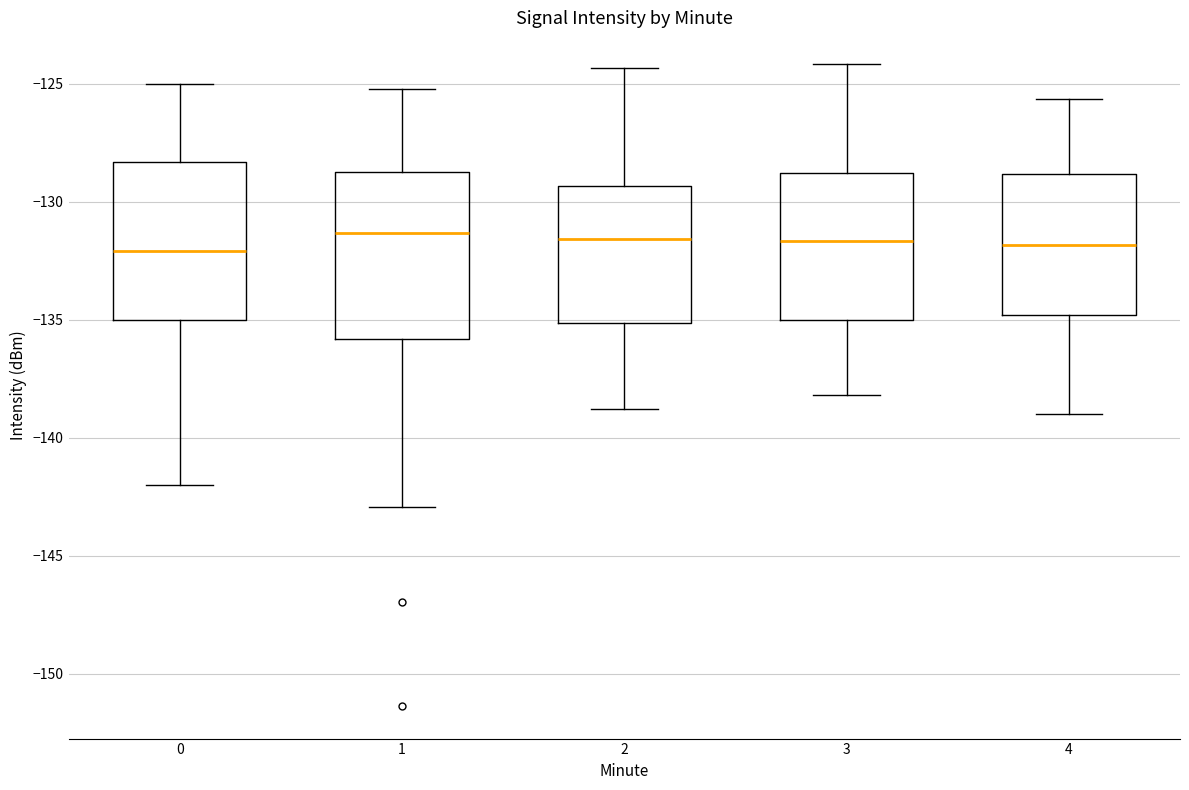

Reading left to right, transcribe this box plot: for each box, give where its median line is, the range the box spans, and where its two whiskers end, as read against the y-axis. The values are not printed on the chart, so give them approximately, as read against the axis.

0: median -132.0, box -135.0 to -128.5, whiskers -142.0 to -125.0
1: median -131.5, box -136.0 to -128.5, whiskers -143.0 to -125.0
2: median -131.5, box -135.0 to -129.5, whiskers -139.0 to -124.5
3: median -131.5, box -135.0 to -129.0, whiskers -138.0 to -124.0
4: median -132.0, box -135.0 to -129.0, whiskers -139.0 to -125.5